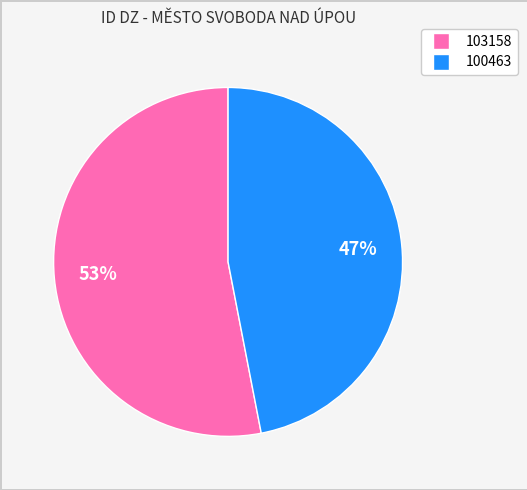

Approximately how many times larger is the value at 103158 compared to 100463?

1.1